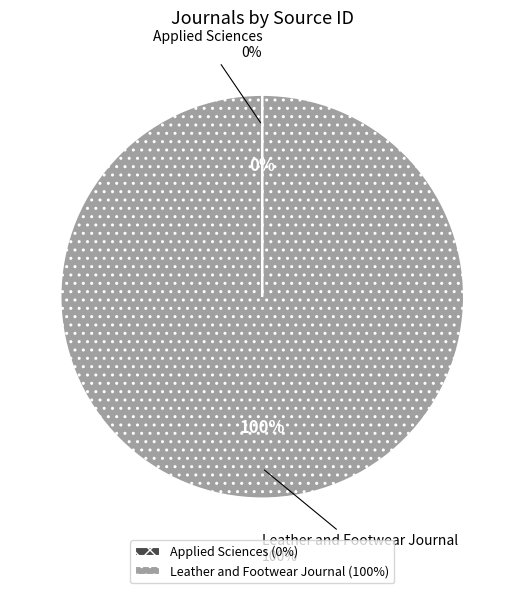

To the nearest percent, what is the average slice percentage?

50%